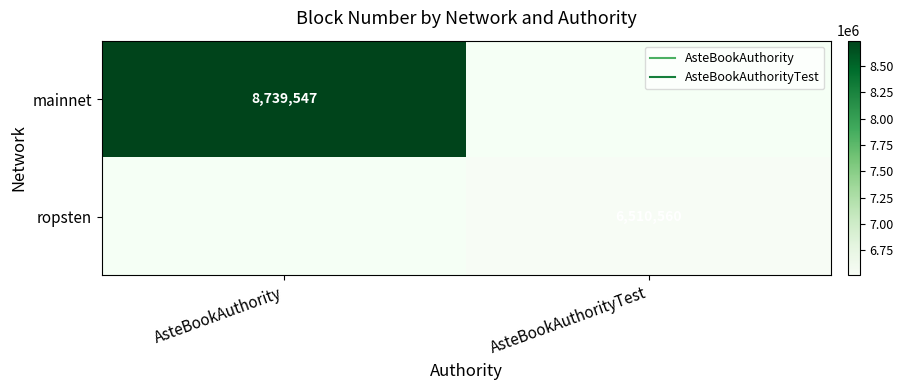

Which series has the largest range (max minus min)?

mainnet